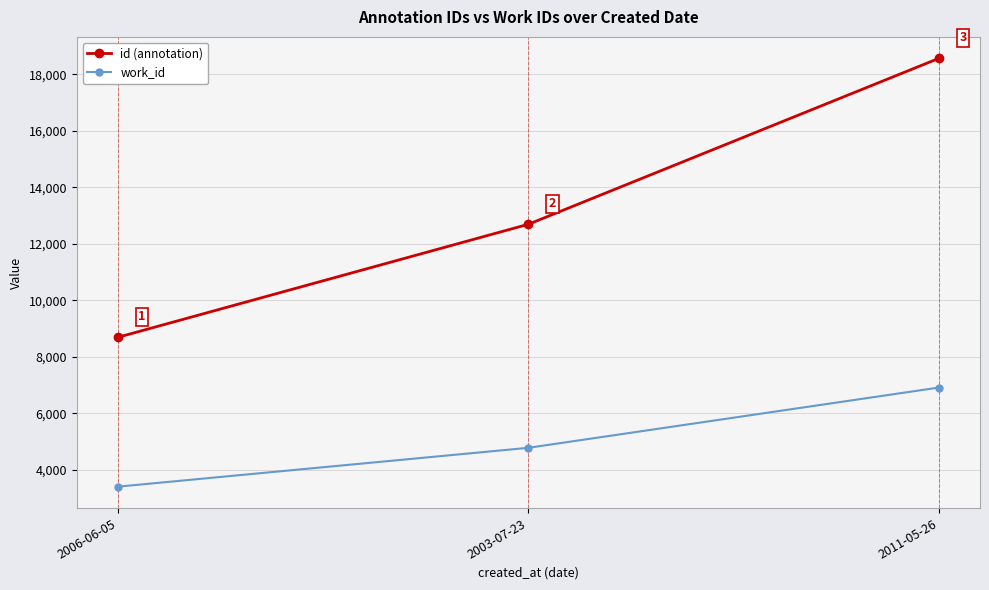

What is the difference between the id (annotation) values at 2011-05-26 and 2006-06-05?

9877